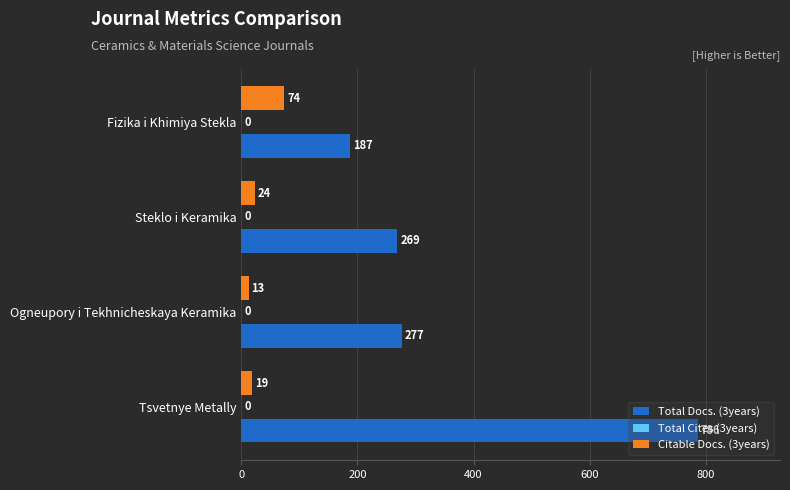

List the series in order of their peak value, highest first.

Total Docs. (3years), Citable Docs. (3years)